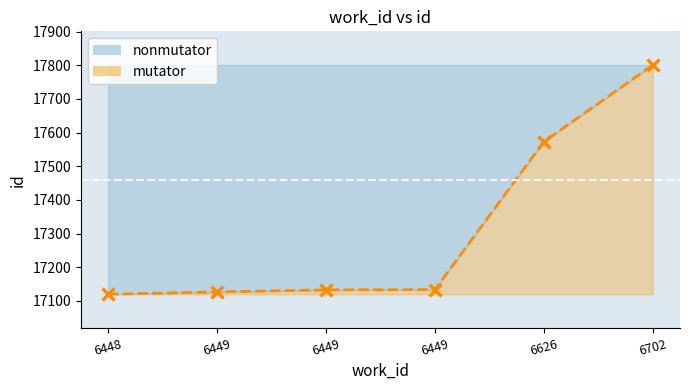

What is the sum of the values at 6448 and 6626?

34693